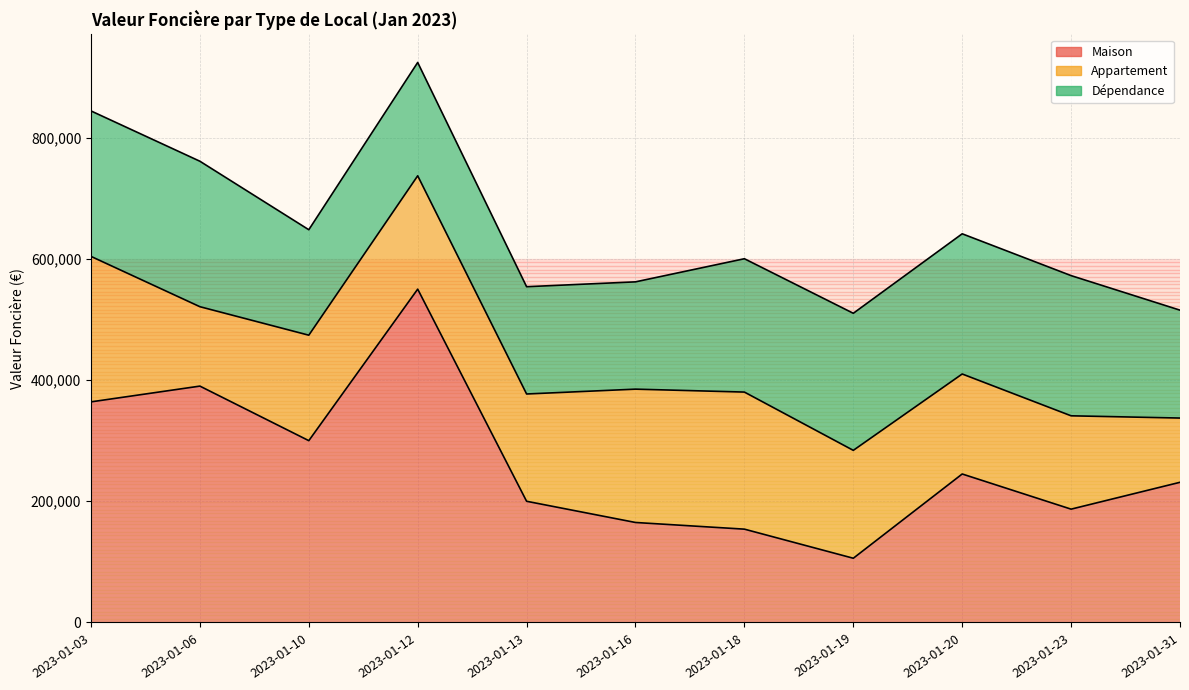

What is the sum of all Appartement values?

1958150